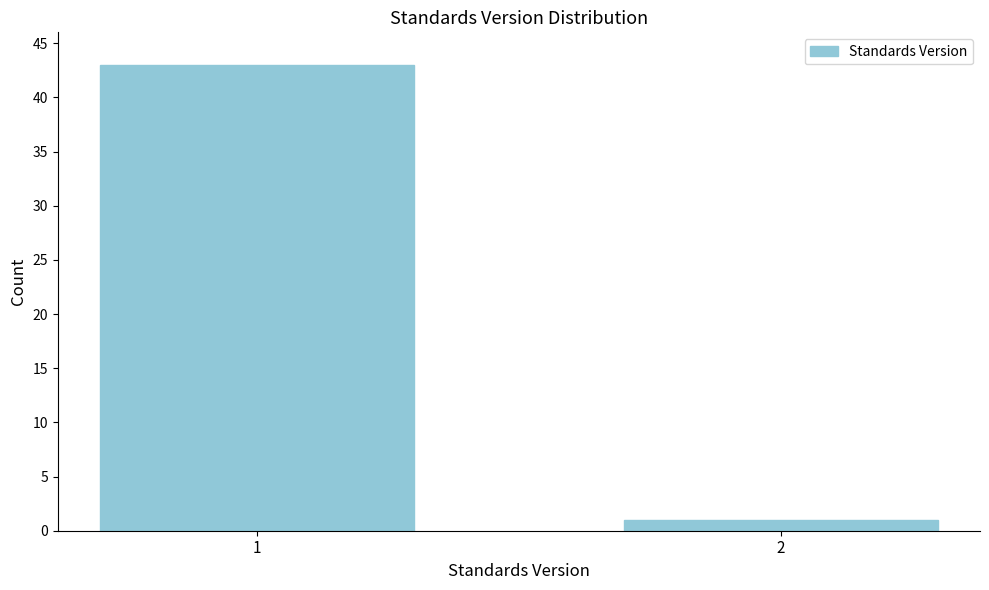

Reading right to left, extract all data points from this chart.

1	43